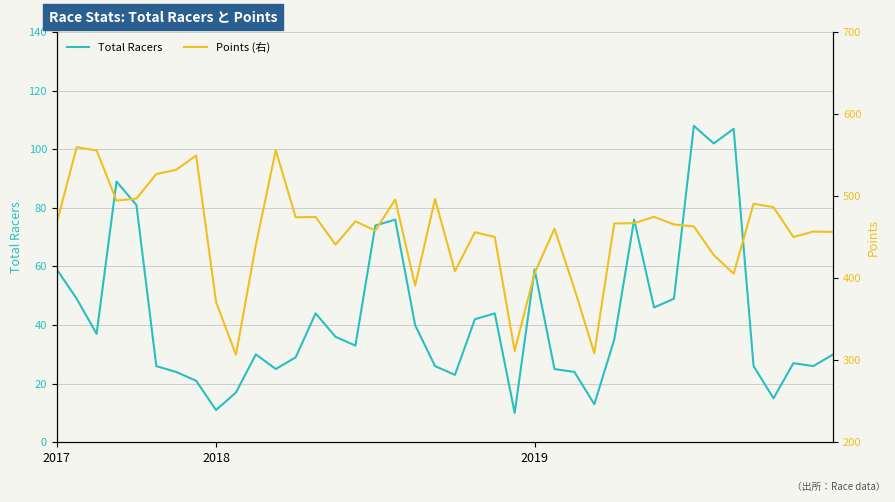

Rank the series at 4 from lowest to highest value.

Total Racers, Points (右)